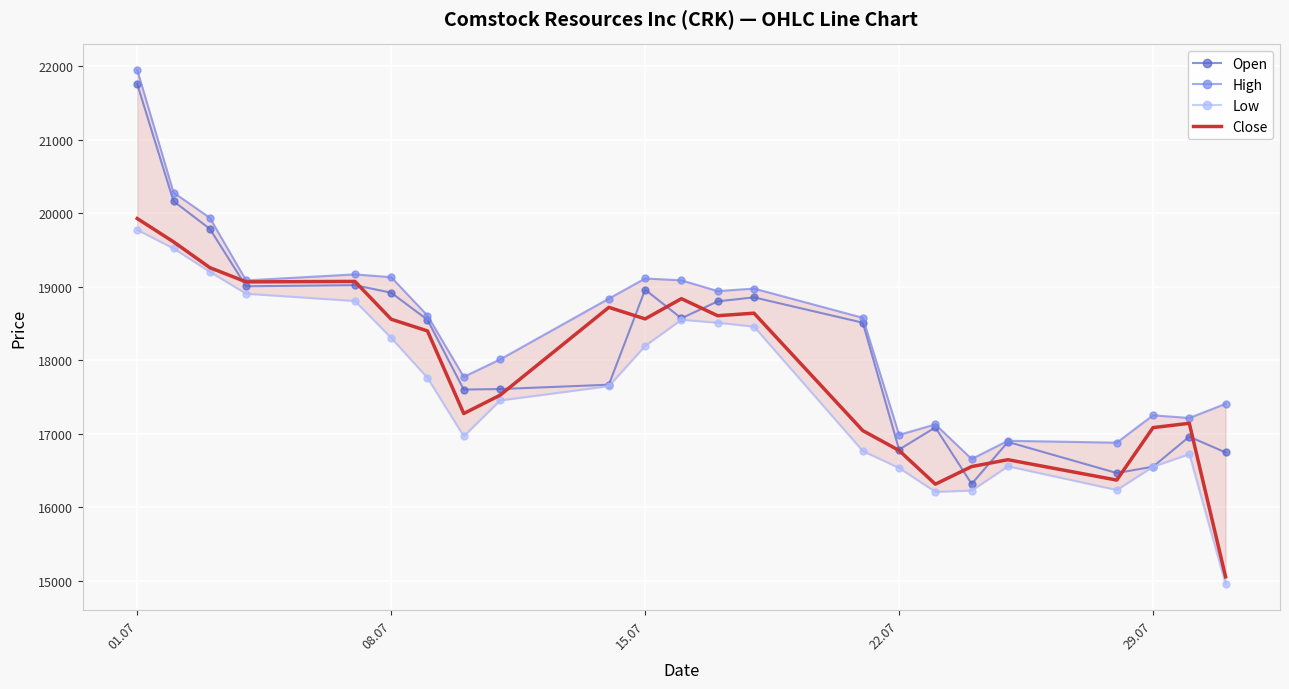

Count the number of categories in the chart.

23